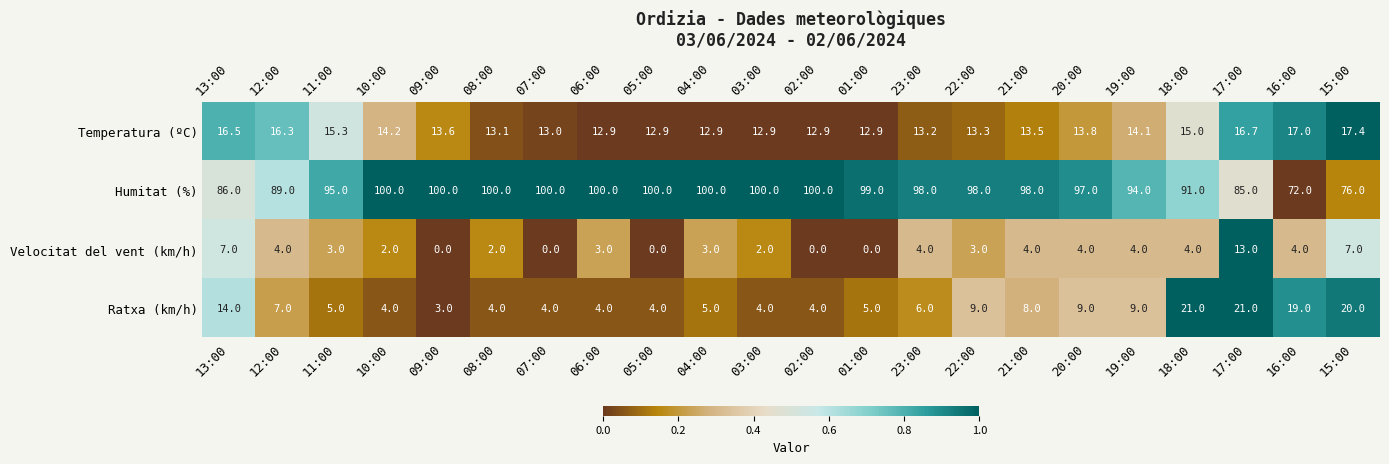

At which label does Temperatura (ºC) first exceed 13?

13:00